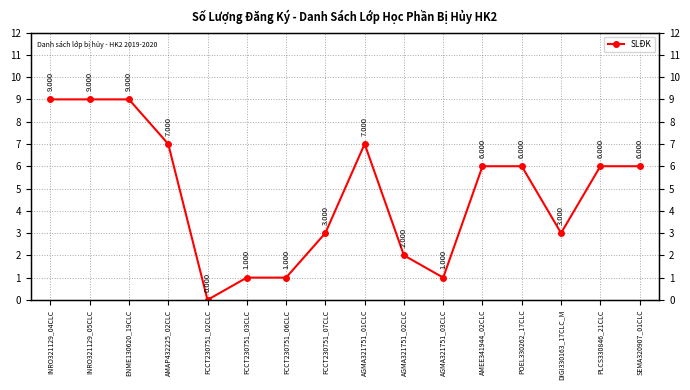

How many positive values are there?

15